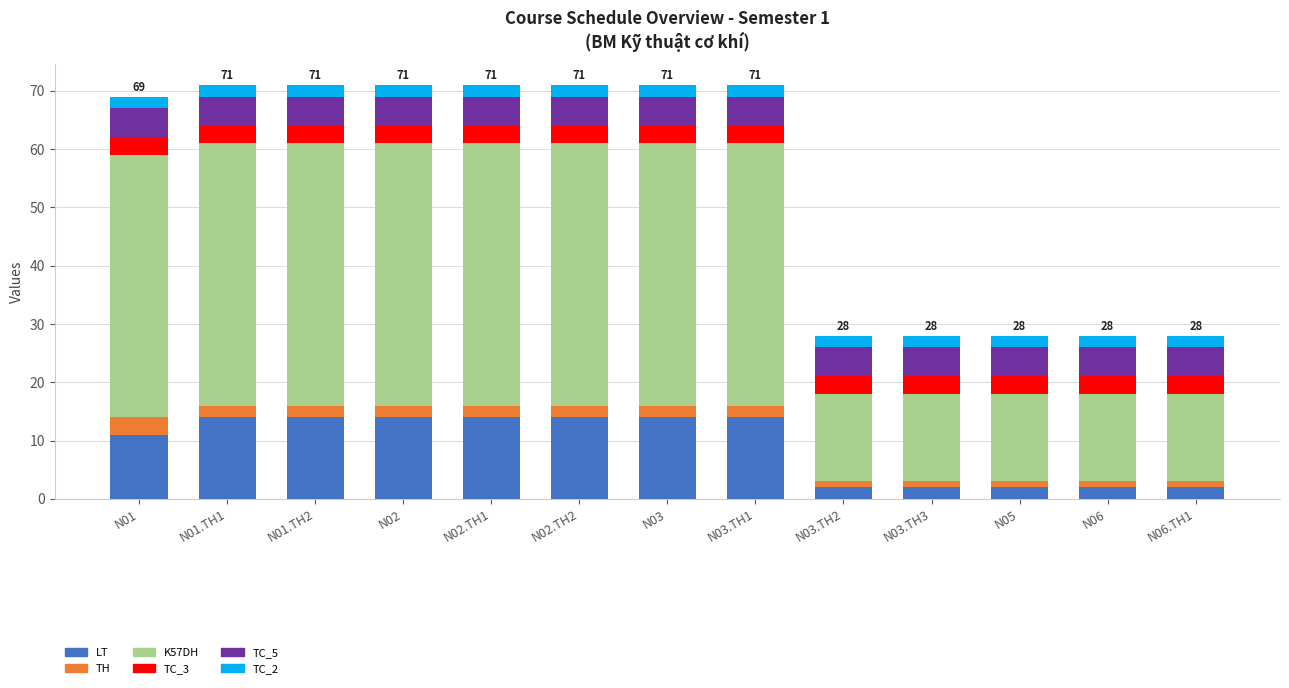

What is the sum of all TC_2 values?

26